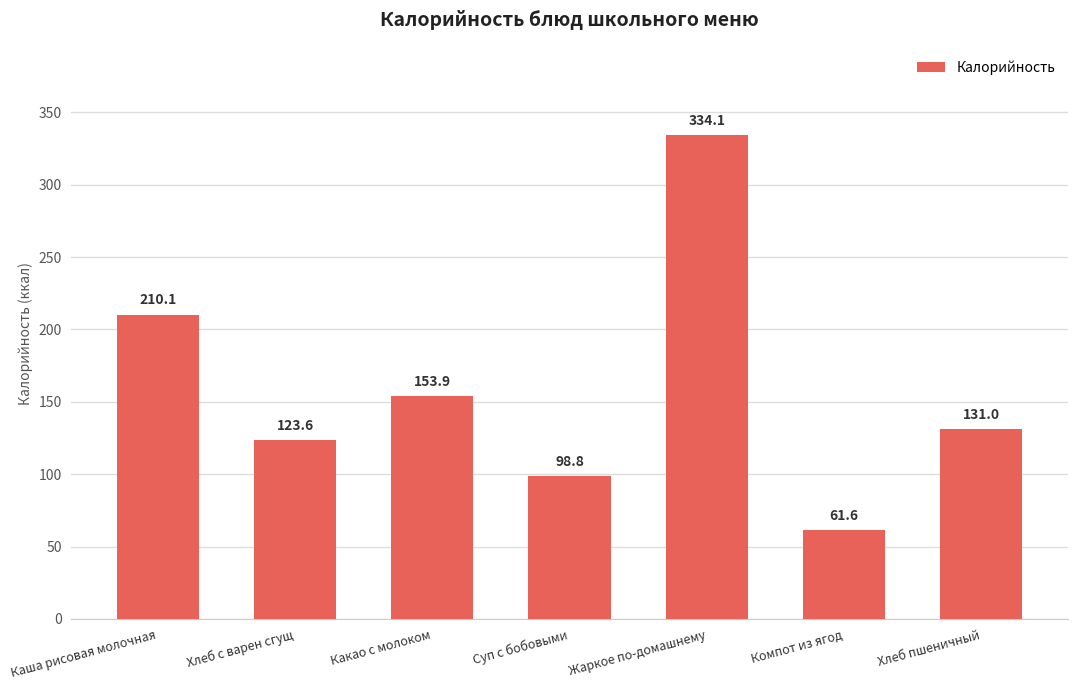

Which label corresponds to the largest value in the chart?

Жаркое по-домашнему